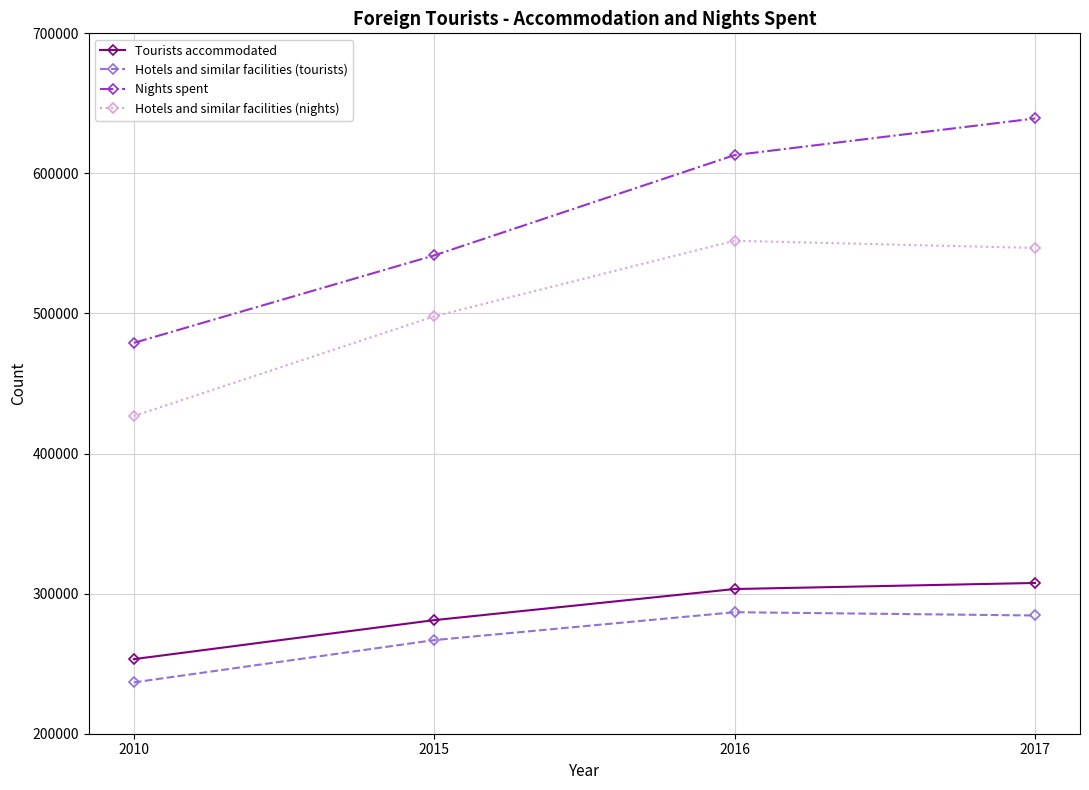

Rank the series at 2010 from lowest to highest value.

Hotels and similar facilities (tourists), Tourists accommodated, Hotels and similar facilities (nights), Nights spent